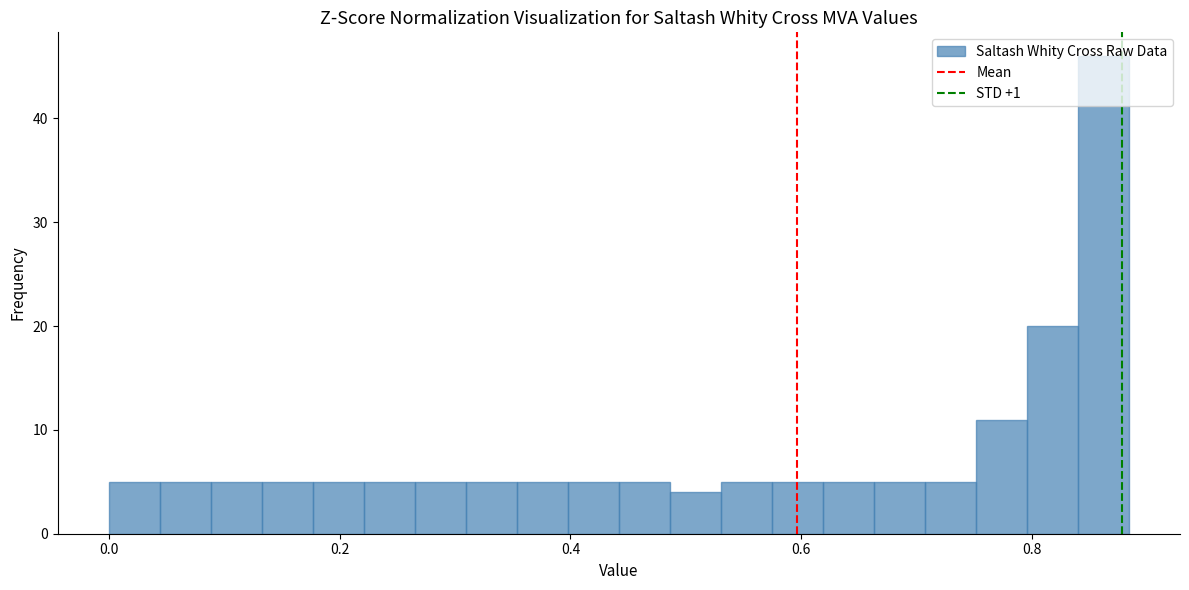

Around what value on the x-axis is the tallest bar? Give the approximate position of its centre, as read against the axis.

0.86